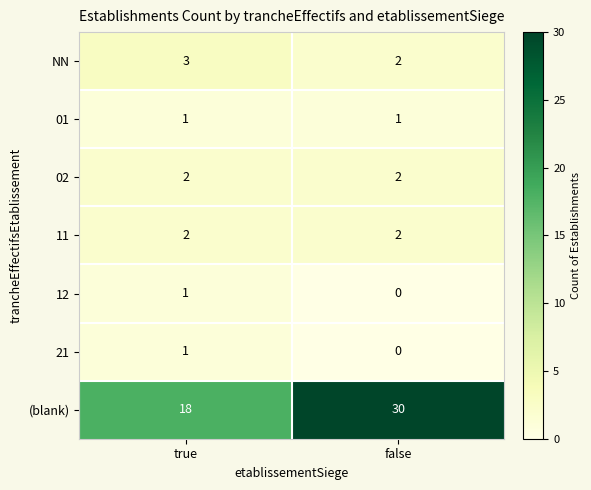

Reading right to left, what are all the values shown in this chart?

NN: 2	3
01: 1	1
02: 2	2
11: 2	2
12: 0	1
21: 0	1
(blank): 30	18